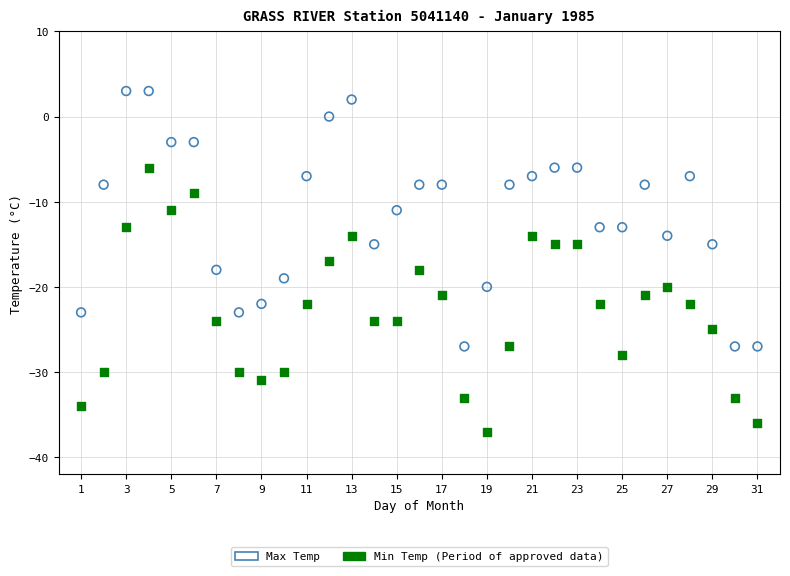

Across all data points, what is the range of Y values (max minus min)?

40